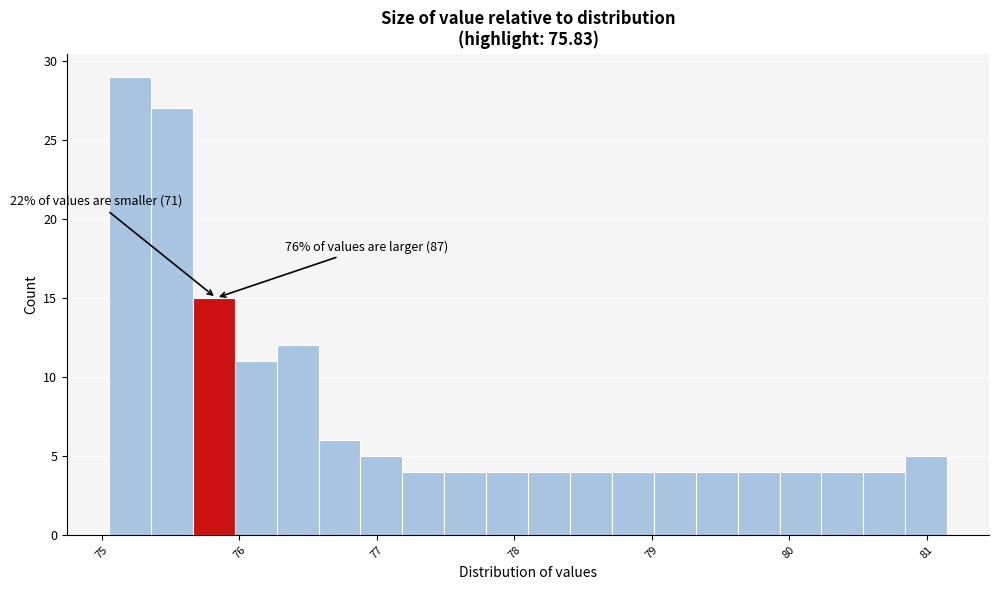

Around what value on the x-axis is the tallest bar? Give the approximate position of its centre, as read against the axis.

75.2